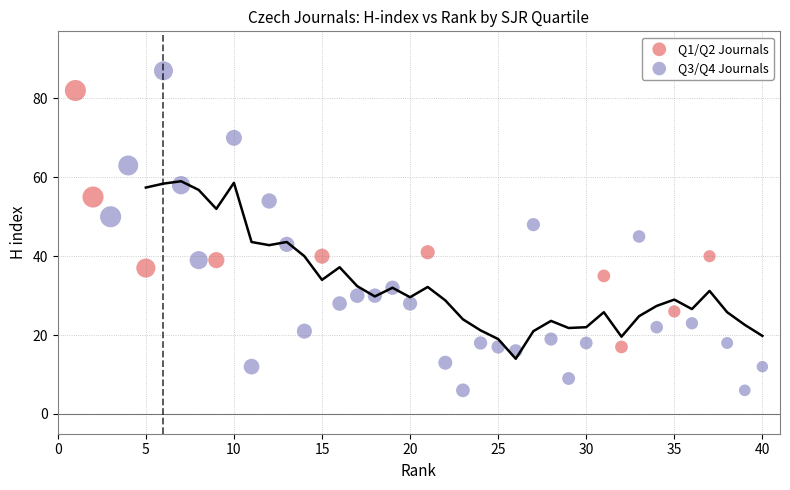

Which series has the largest Y range (max minus min)?

Q3/Q4 Journals